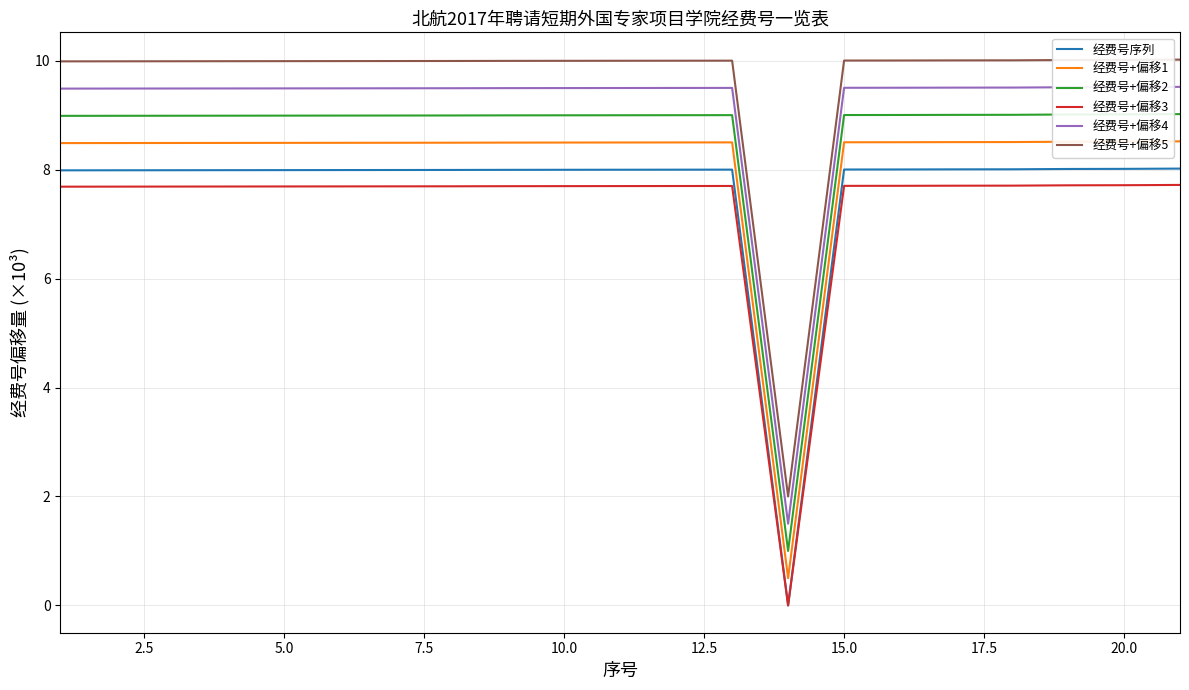

True or false: 经费号+偏移2 and 经费号+偏移1 intersect in this chart.

False